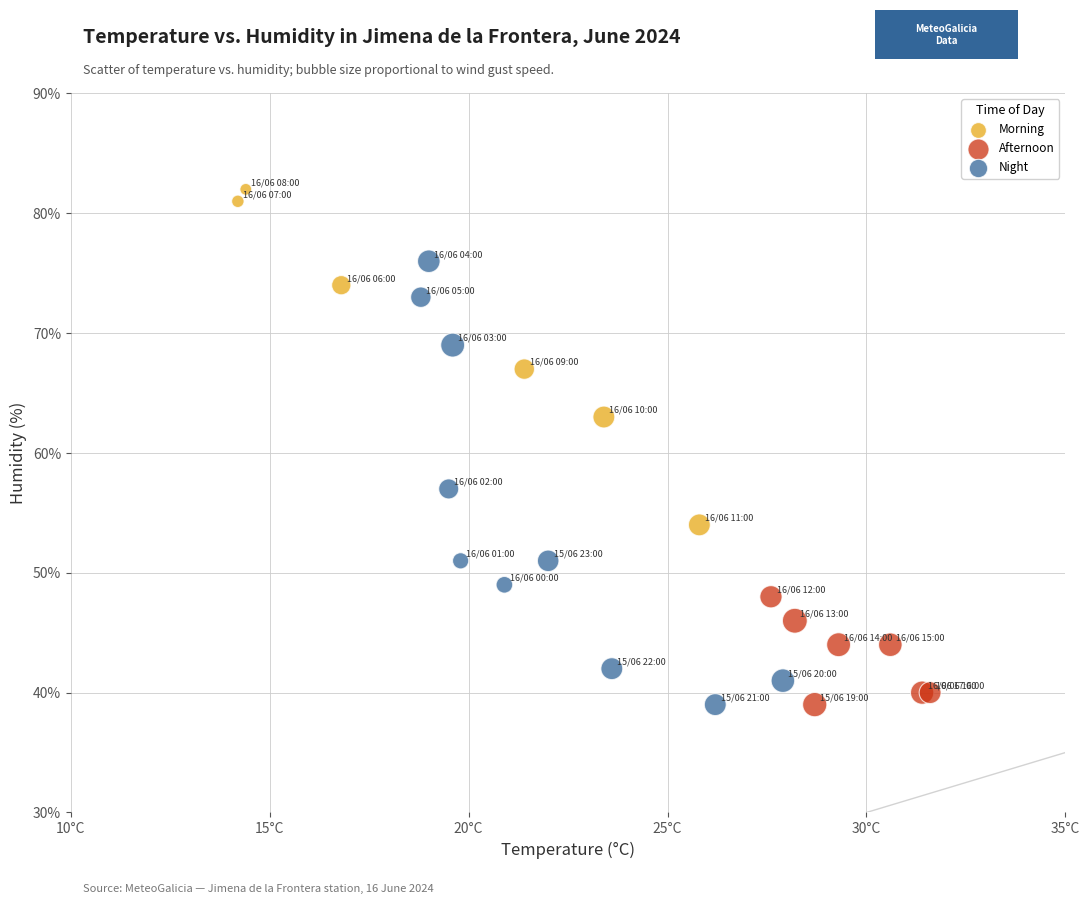

Which series contains the highest Y value?

Morning